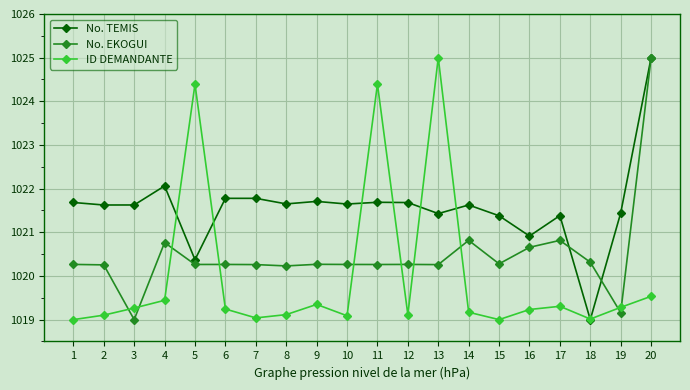

What is the spread (max minus min) of values at 7?

2.7